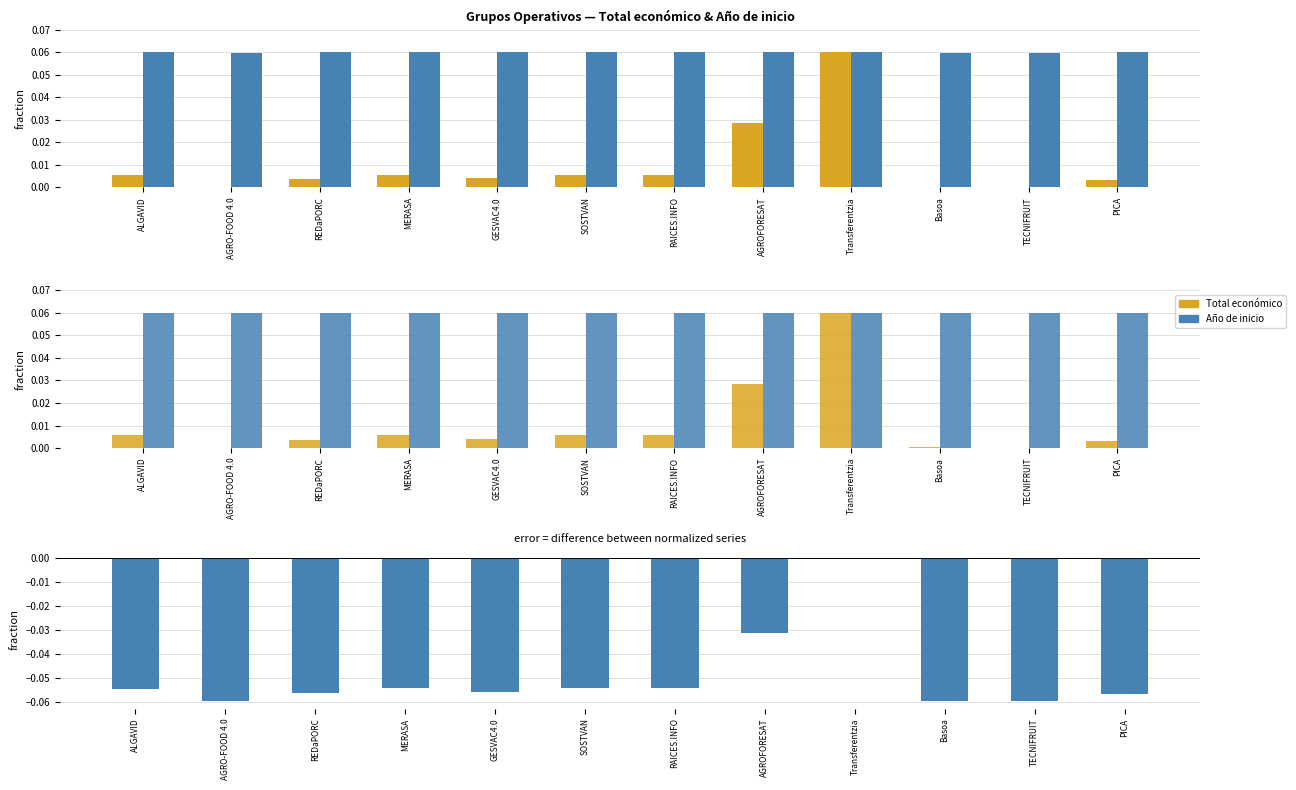

What is the sum of the Difference (Total económico − Año de inicio) values at AGRO-FOOD 4.0 and REDaPORC?

-0.1